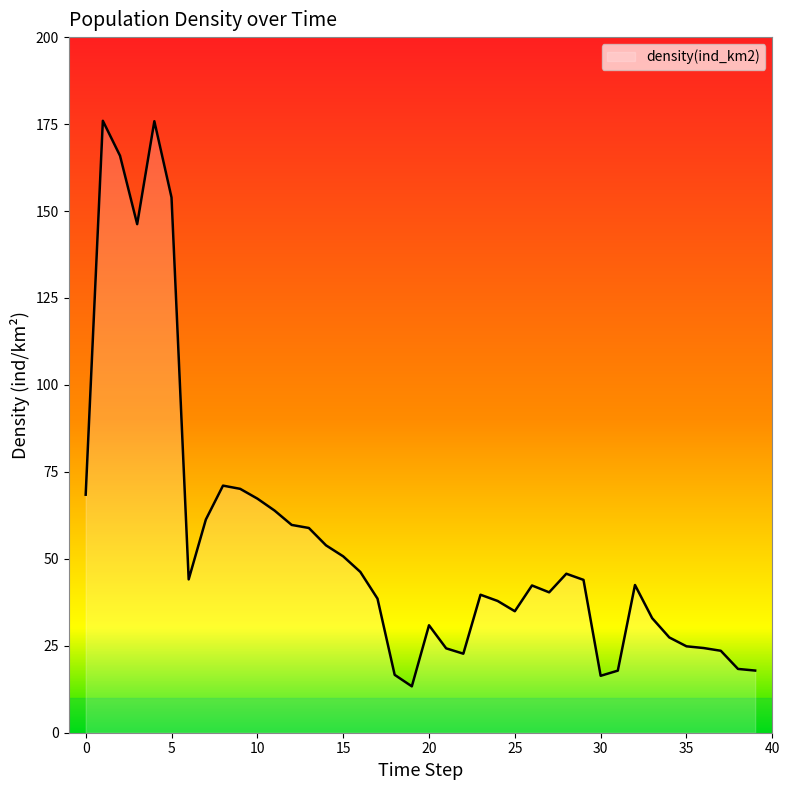

What is the difference between the second highest and second lowest values?

159.5